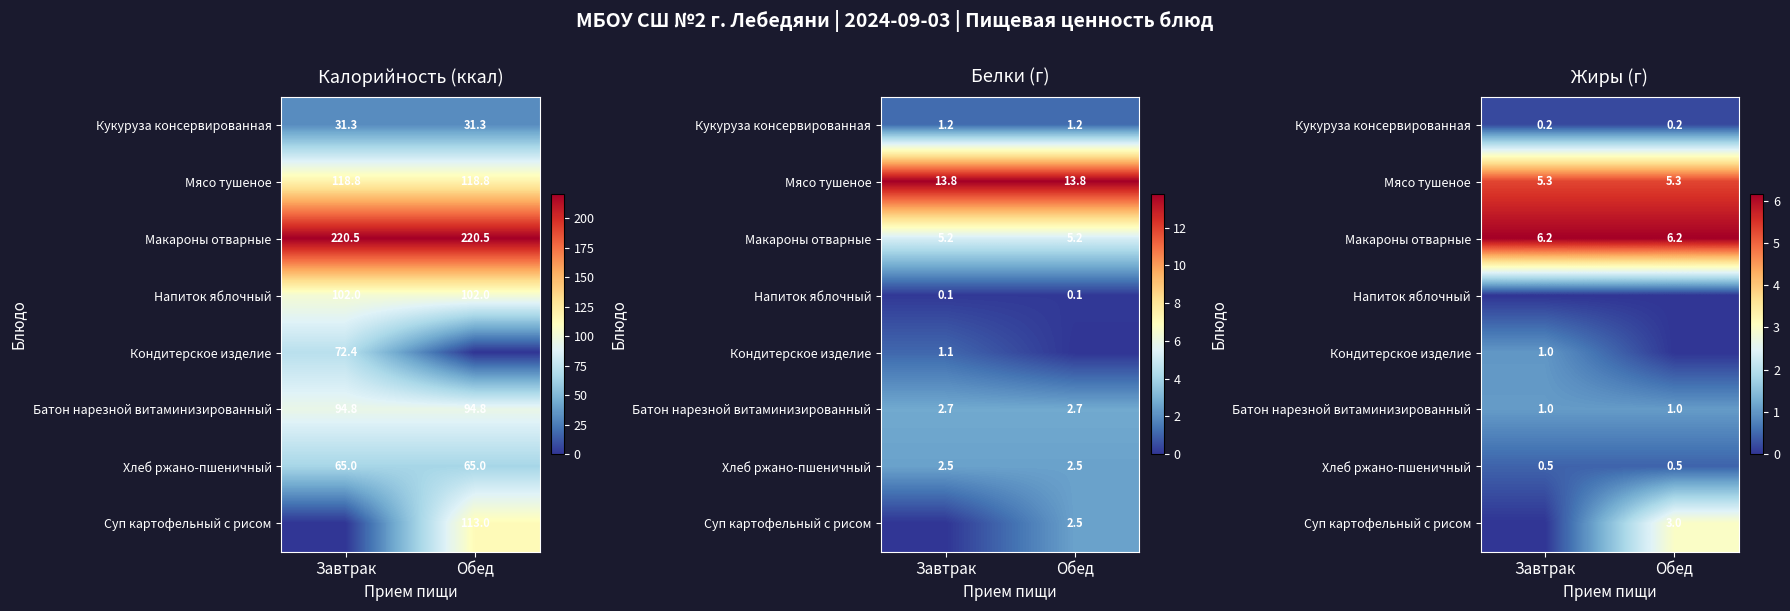

Which label corresponds to the smallest value in the chart?

Завтрак